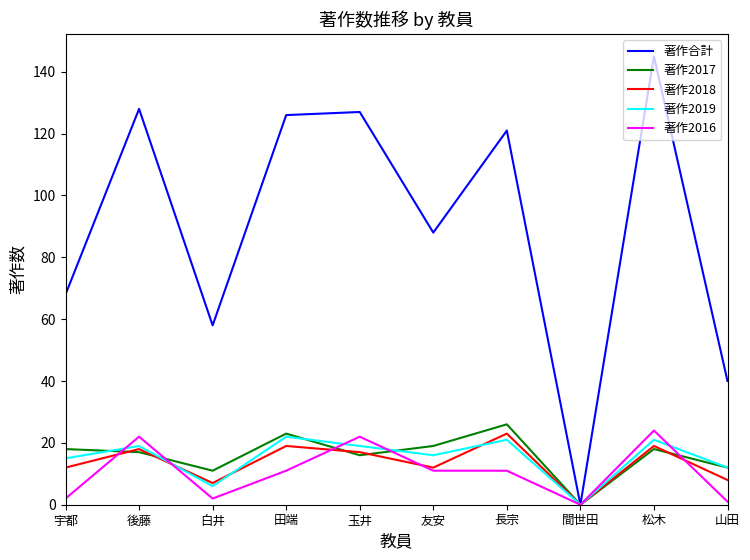

At which category is the sum across all series the highest?

松木